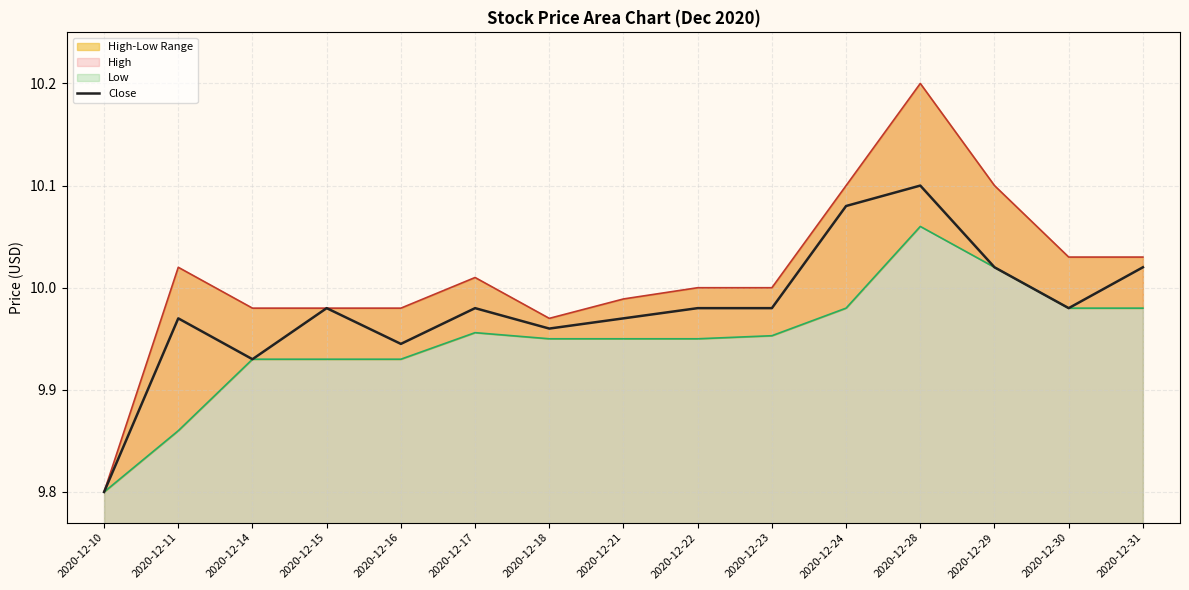

Where is Low nearest to the value 9?

2020-12-10